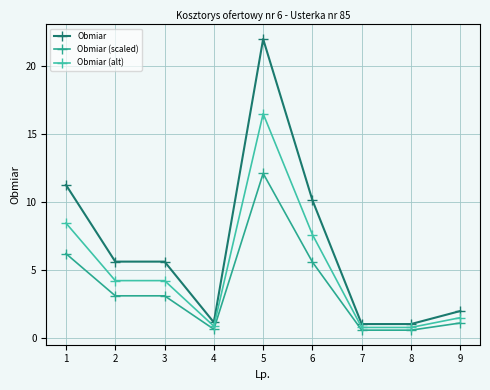

At which category is the sum across all series the highest?

5